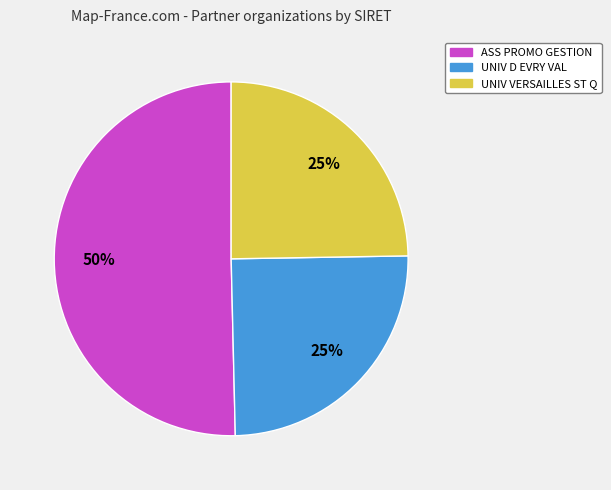

What percentage is the ASS PROMO GESTION slice, to the nearest percent?

50%